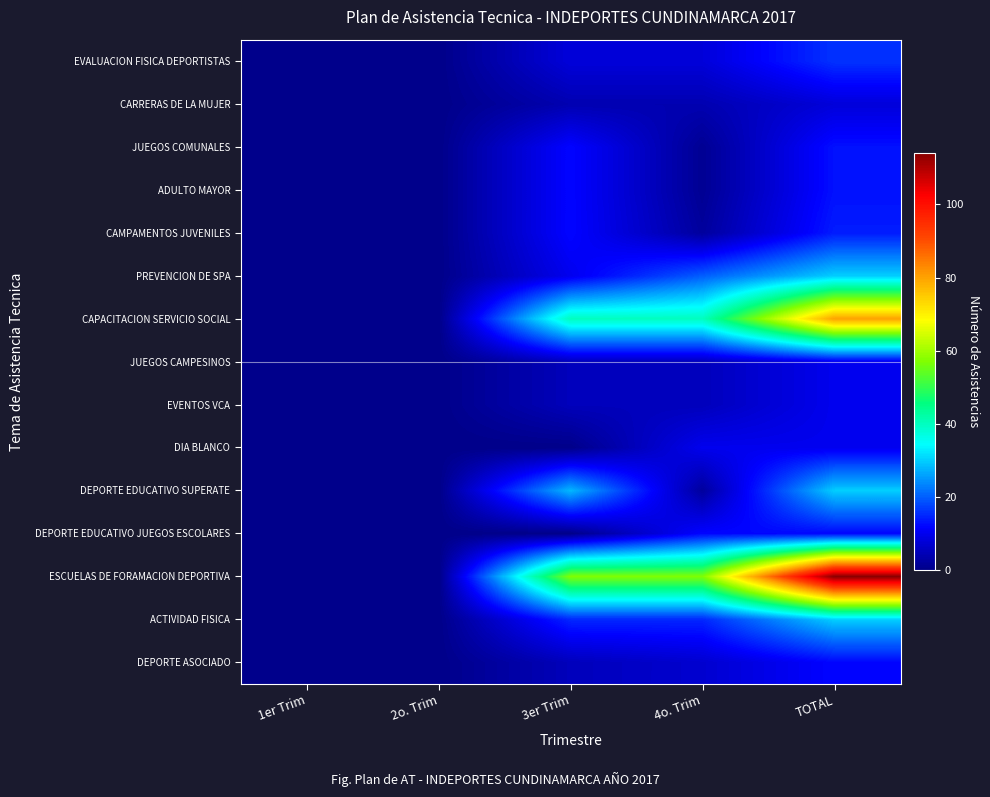

Reading right to left, what are all the values shown in this chart?

EVALUACION FISICA DEPORTISTAS: TOTAL=16	4o. Trim=8	3er Trim=8	2o. Trim=0	1er Trim=0
CARRERAS DE LA MUJER: TOTAL=8	4o. Trim=4	3er Trim=4	2o. Trim=0	1er Trim=0
JUEGOS COMUNALES: TOTAL=13	4o. Trim=1	3er Trim=12	2o. Trim=0	1er Trim=0
ADULTO MAYOR: TOTAL=13	4o. Trim=1	3er Trim=12	2o. Trim=0	1er Trim=0
CAMPAMENTOS JUVENILES: TOTAL=14	4o. Trim=2	3er Trim=12	2o. Trim=0	1er Trim=0
PREVENCION DE SPA: TOTAL=30	4o. Trim=20	3er Trim=10	2o. Trim=0	1er Trim=0
CAPACITACION SERVICIO SOCIAL: TOTAL=80	4o. Trim=40	3er Trim=40	2o. Trim=0	1er Trim=0
JUEGOS CAMPESINOS: TOTAL=10	4o. Trim=5	3er Trim=5	2o. Trim=0	1er Trim=0
EVENTOS VCA: TOTAL=10	4o. Trim=5	3er Trim=5	2o. Trim=0	1er Trim=0
DIA BLANCO: TOTAL=10	4o. Trim=10	3er Trim=0	2o. Trim=0	1er Trim=0
DEPORTE EDUCATIVO SUPERATE: TOTAL=30	4o. Trim=2	3er Trim=28	2o. Trim=0	1er Trim=0
DEPORTE EDUCATIVO JUEGOS ESCOLARES: TOTAL=12	4o. Trim=12	3er Trim=0	2o. Trim=0	1er Trim=0
ESCUELAS DE FORAMACION DEPORTIVA: TOTAL=114	4o. Trim=57	3er Trim=57	2o. Trim=0	1er Trim=0
ACTIVIDAD FISICA: TOTAL=30	4o. Trim=15	3er Trim=15	2o. Trim=0	1er Trim=0
DEPORTE ASOCIADO: TOTAL=12	4o. Trim=7	3er Trim=5	2o. Trim=0	1er Trim=0